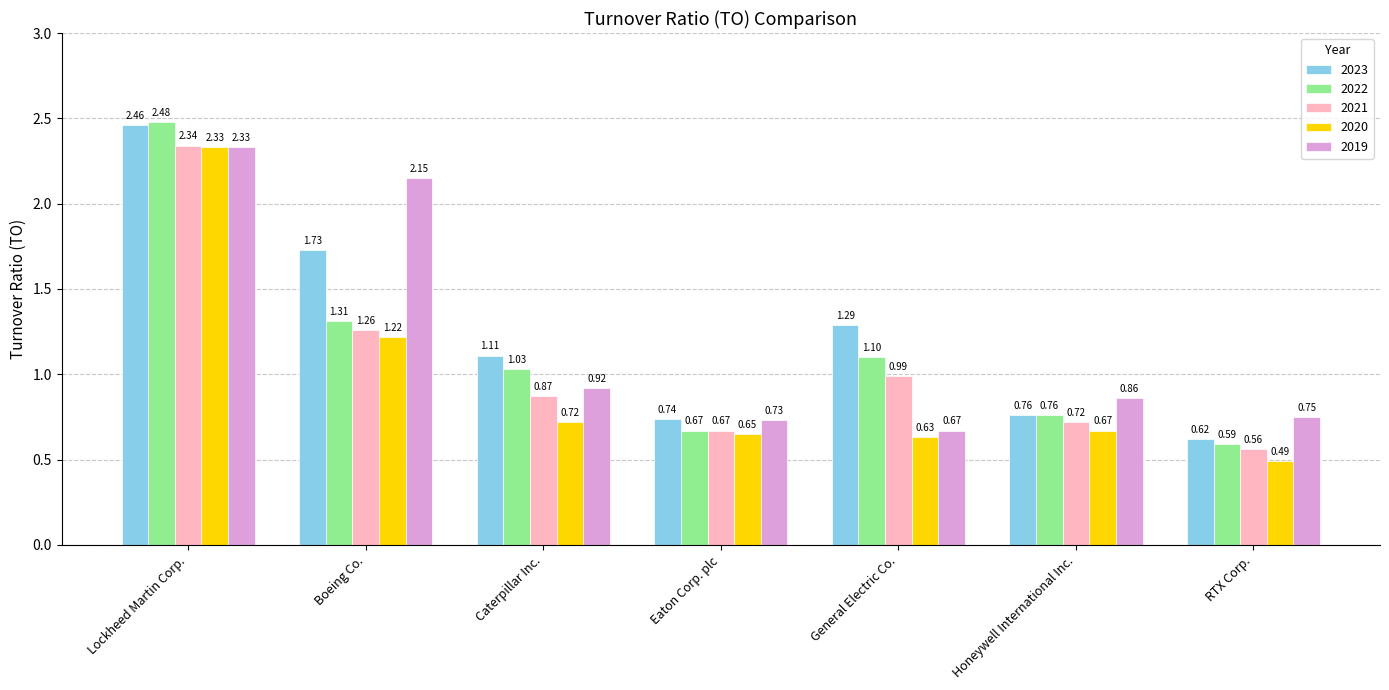

The value of 2022 at RTX Corp. is 1.0. True or false?

False